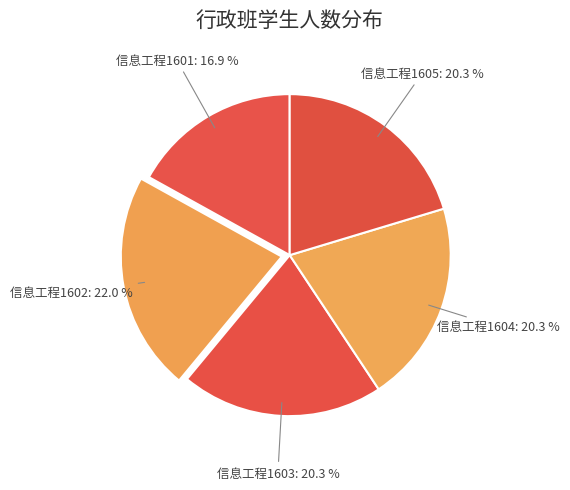

To the nearest percent, what is the difference between the 信息工程1603 and 信息工程1601 slice percentages?

3%